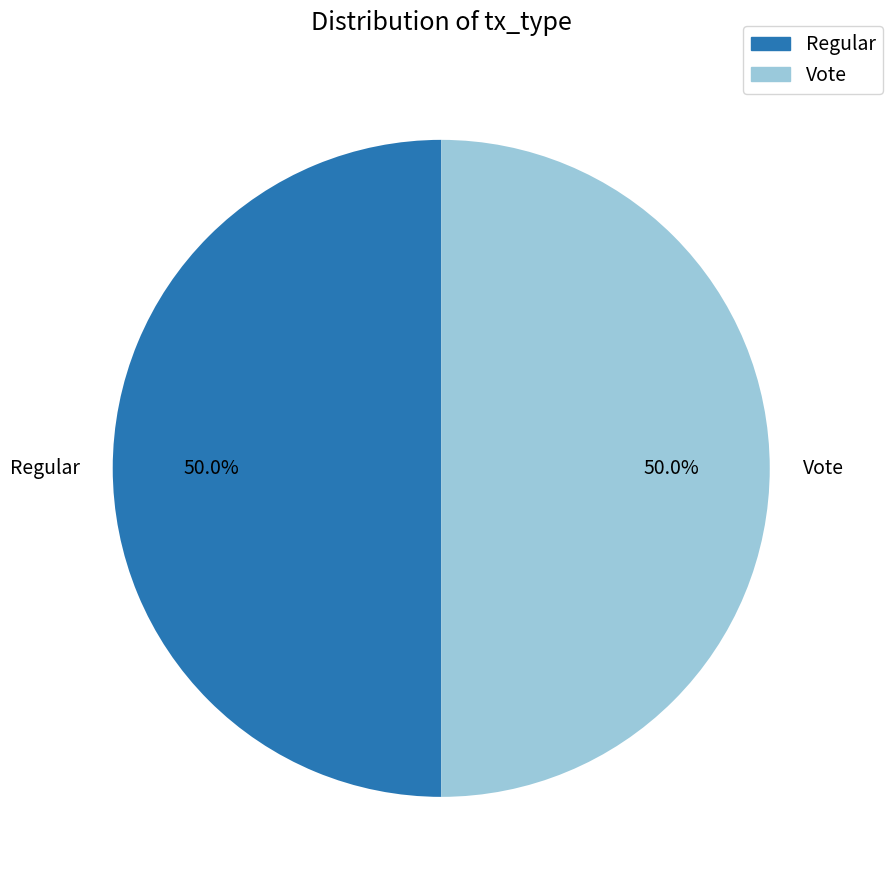

What percentage is the Vote slice, to the nearest percent?

50%